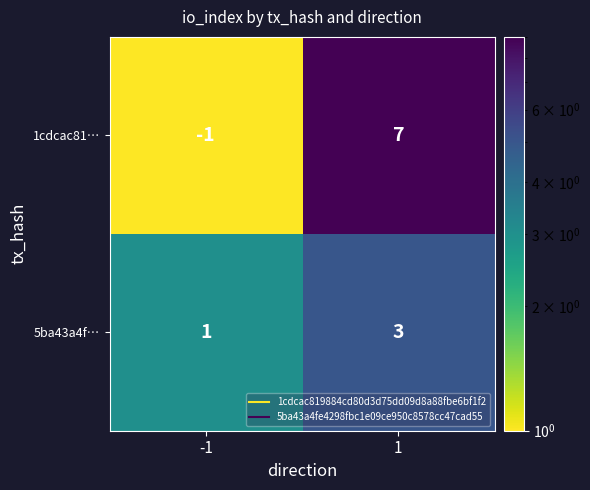

What is the approximate value of 5ba43a4f… at 1?

3